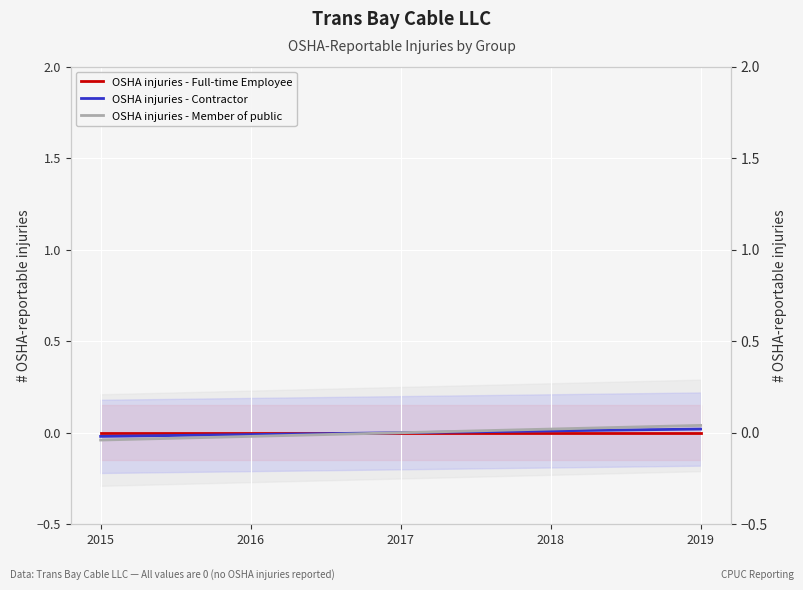

List the labels in order of OSHA injuries - Full-time Employee value, largest first.

2015, 2016, 2017, 2018, 2019